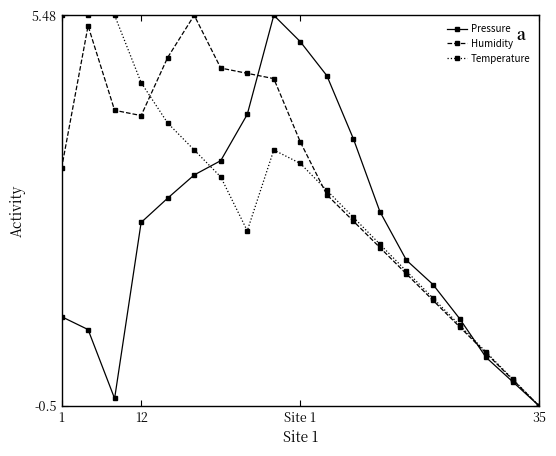

Reading left to right, extract all data points from this chart.

Pressure: 0.9	0.7	-0.4	2.3	2.7	3.0	3.3	4.0	5.5	5.1	4.6	3.6	2.5	1.7	1.4	0.8	0.2	-0.1	-0.5
Humidity: 3.1	5.3	4.0	3.9	4.8	5.5	4.7	4.6	4.5	3.5	2.7	2.3	1.9	1.5	1.1	0.7	0.3	-0.1	-0.5
Temperature: 5.5	5.5	5.5	4.4	3.8	3.4	3.0	2.2	3.4	3.2	2.8	2.4	2.0	1.6	1.1	0.7	0.3	-0.1	-0.5